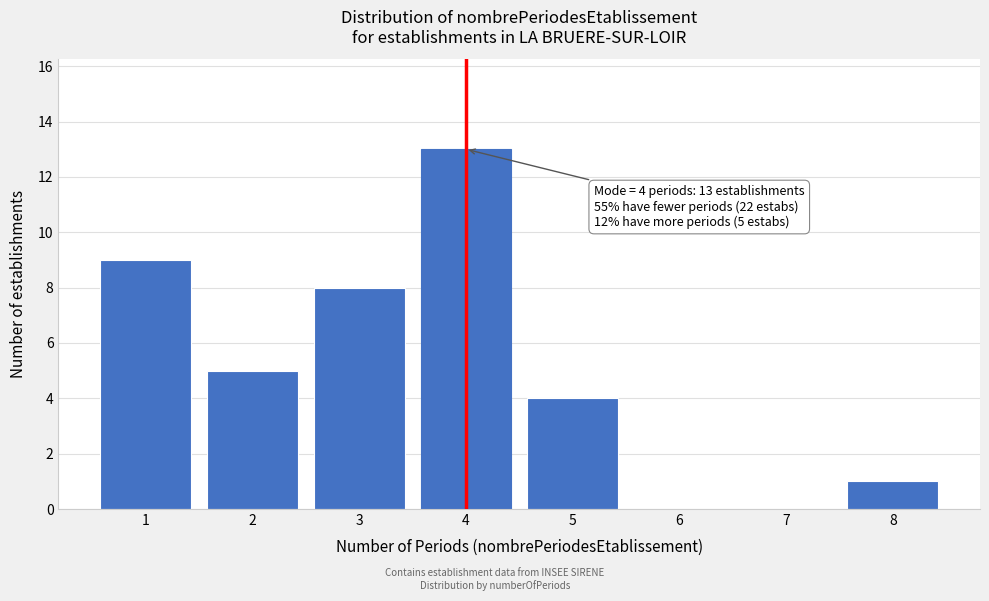

Over which range of the x-axis is the bar tallest?

3.5 to 4.5